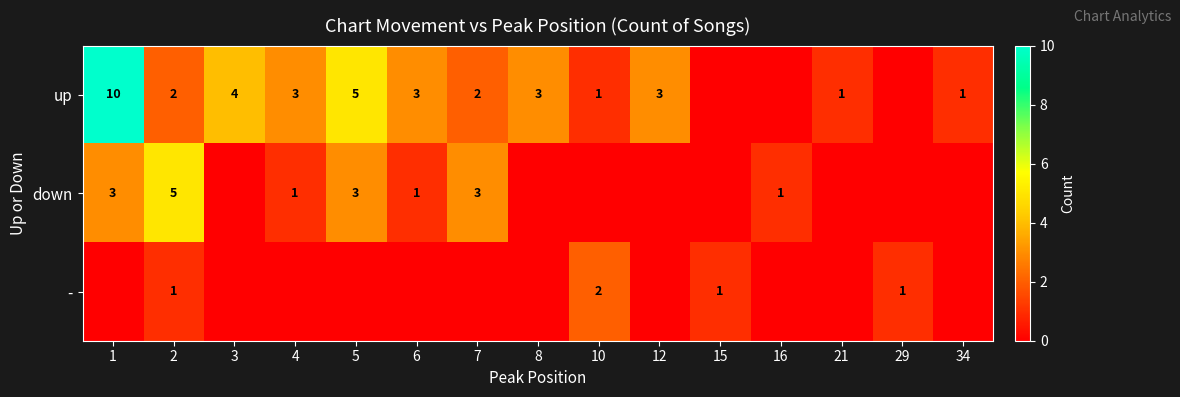

The value of down at 4 is 0. True or false?

False